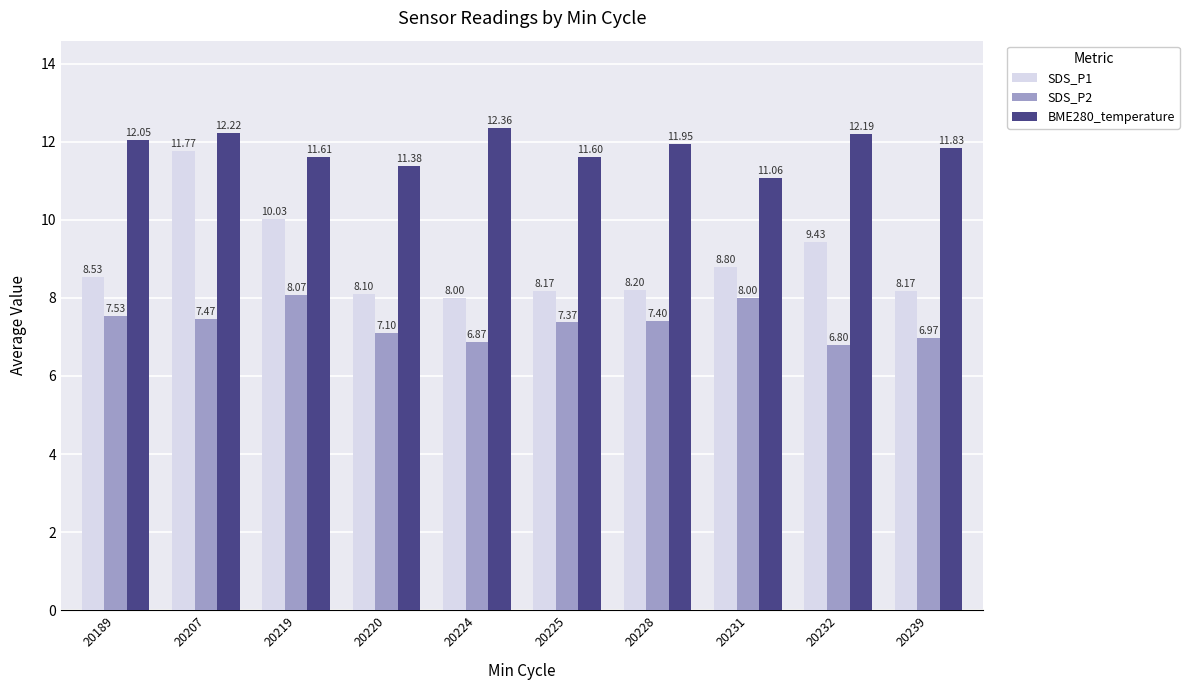

Which series has the largest range (max minus min)?

SDS_P1